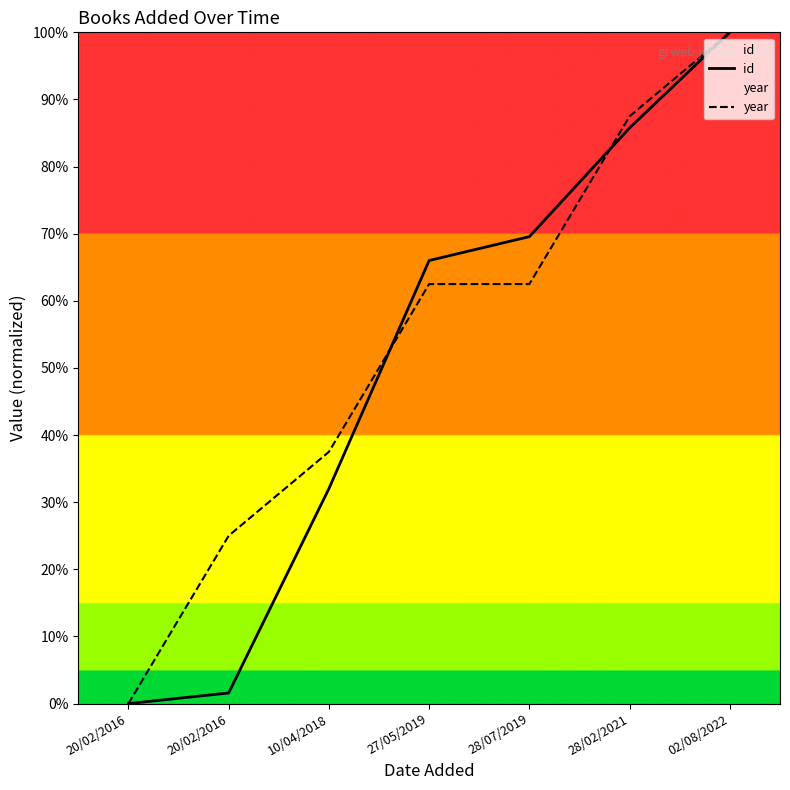

True or false: id has more than 2 interior local peaks.

False